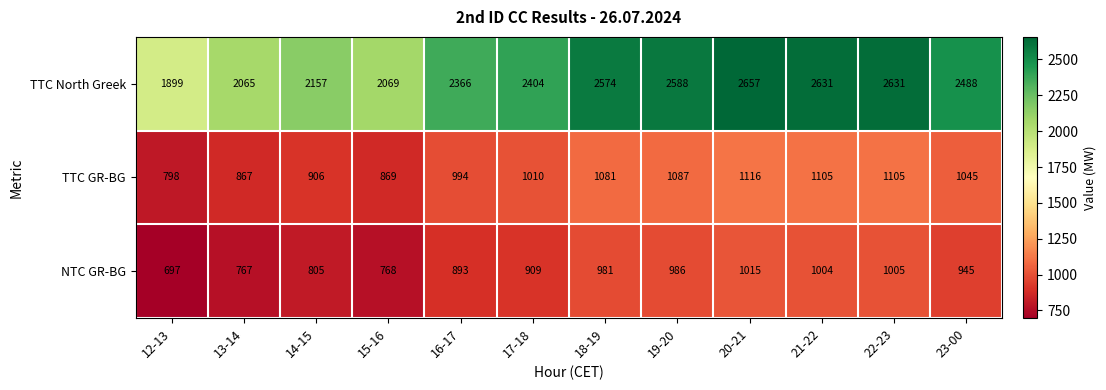

What is the maximum value shown in the chart?

2657